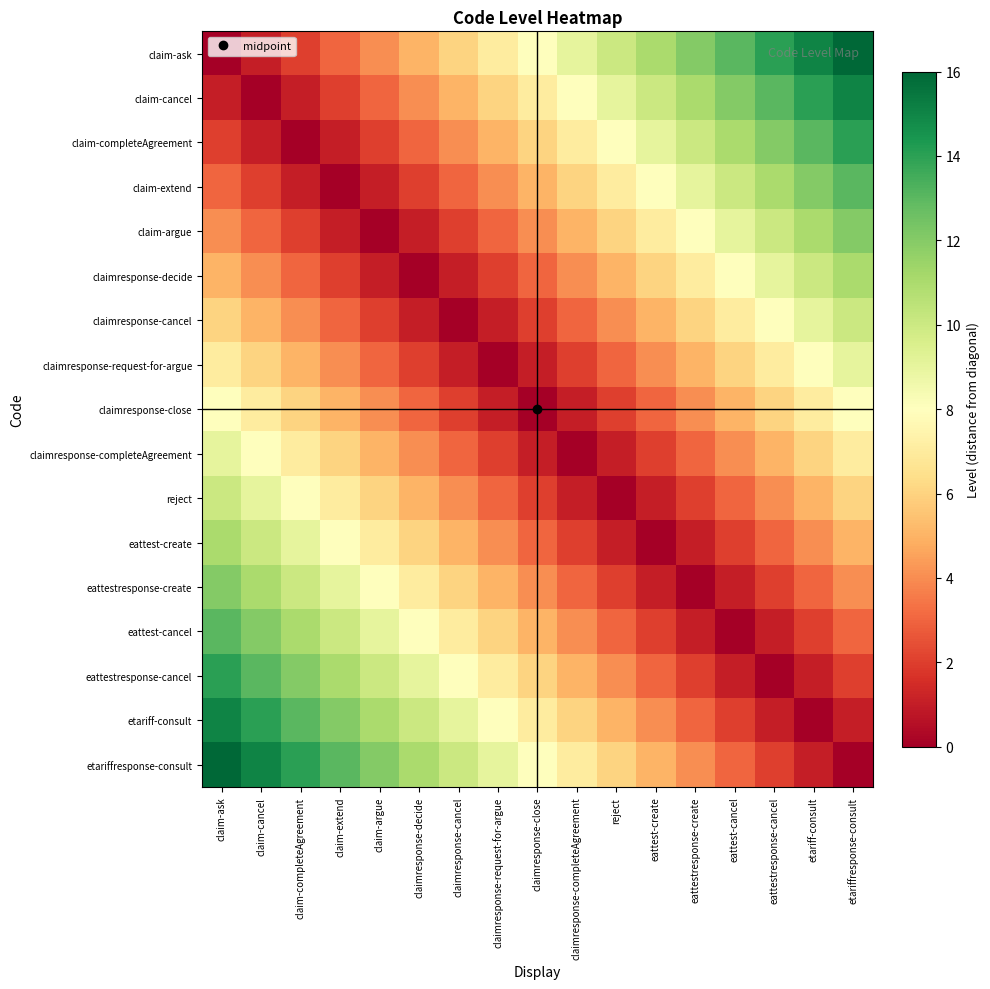

At claimresponse-close, list the series in order from smallest to largest.

claimresponse-close, claimresponse-request-for-argue, claimresponse-completeAgreement, claimresponse-cancel, reject, claimresponse-decide, eattest-create, claim-argue, eattestresponse-create, claim-extend, eattest-cancel, claim-completeAgreement, eattestresponse-cancel, claim-cancel, etariff-consult, claim-ask, etariffresponse-consult